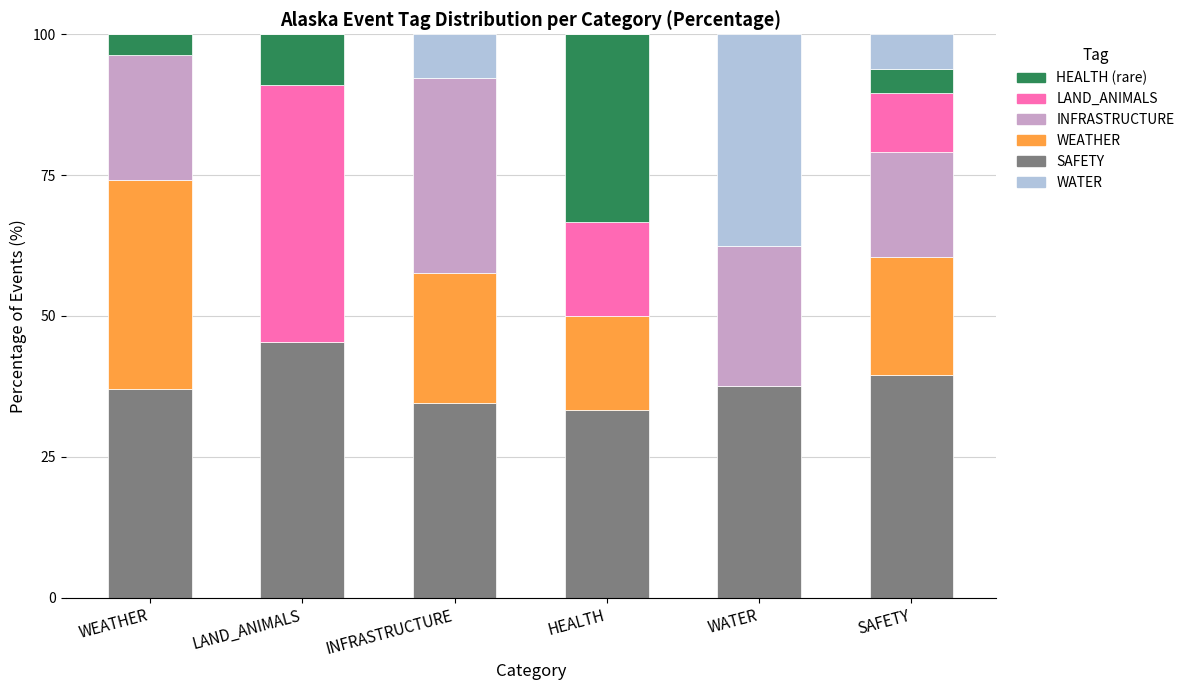

What is the total value across all series at INFRASTRUCTURE?

100.0